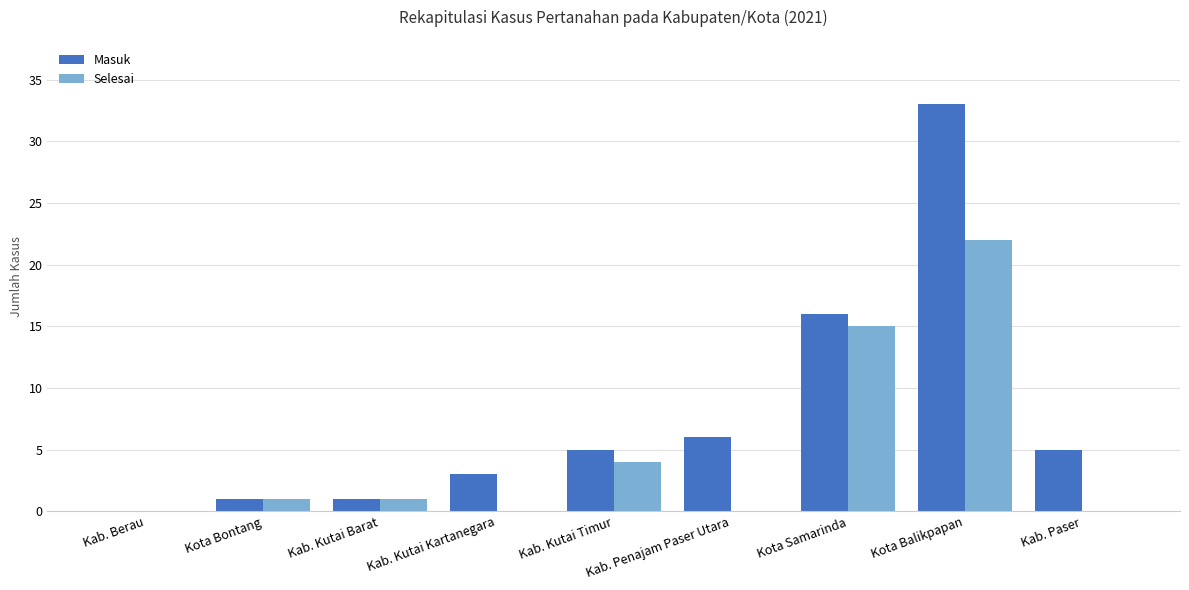

What is the difference between the Masuk values at Kab. Kutai Timur and Kota Balikpapan?

28